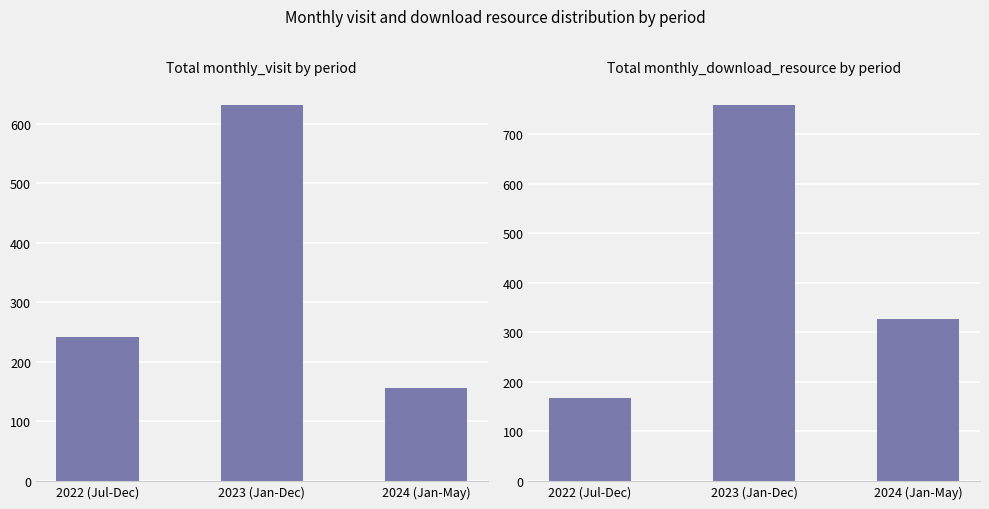

What is the smallest value displayed?

156